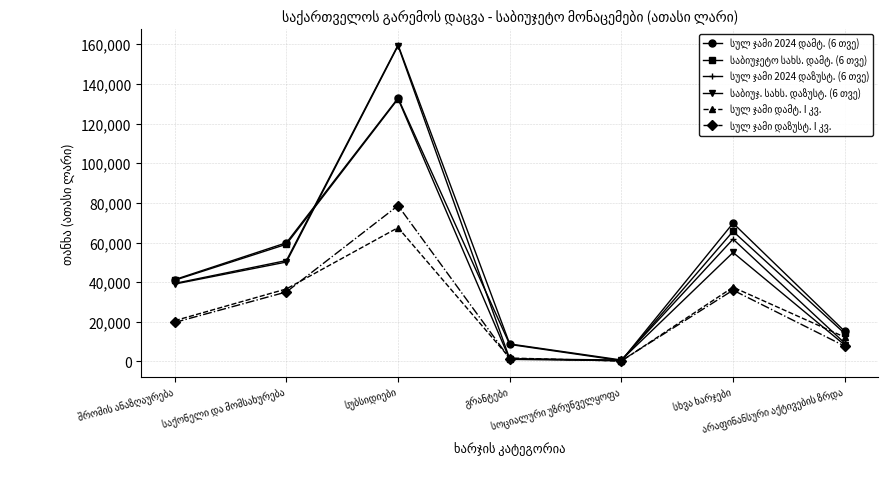

What is the greatest value displayed?

159652.3